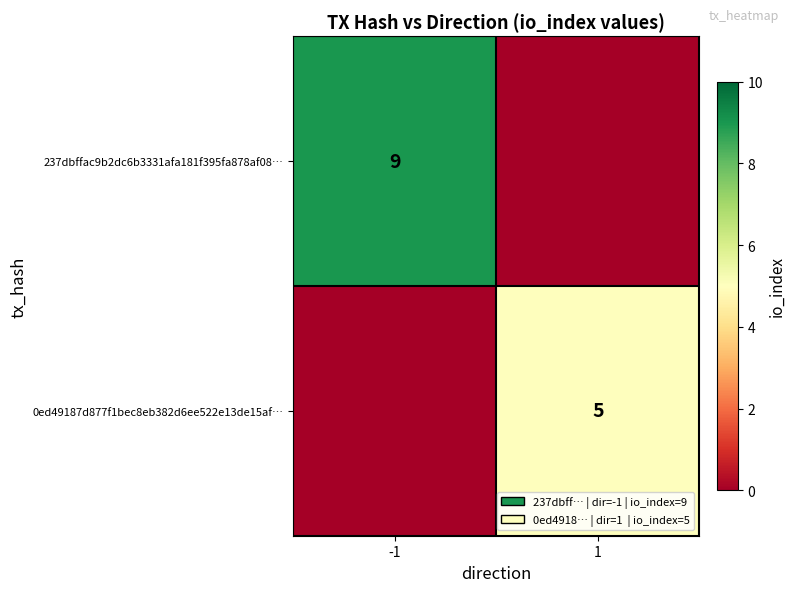

What is the difference between the highest and lowest values at 1?

5